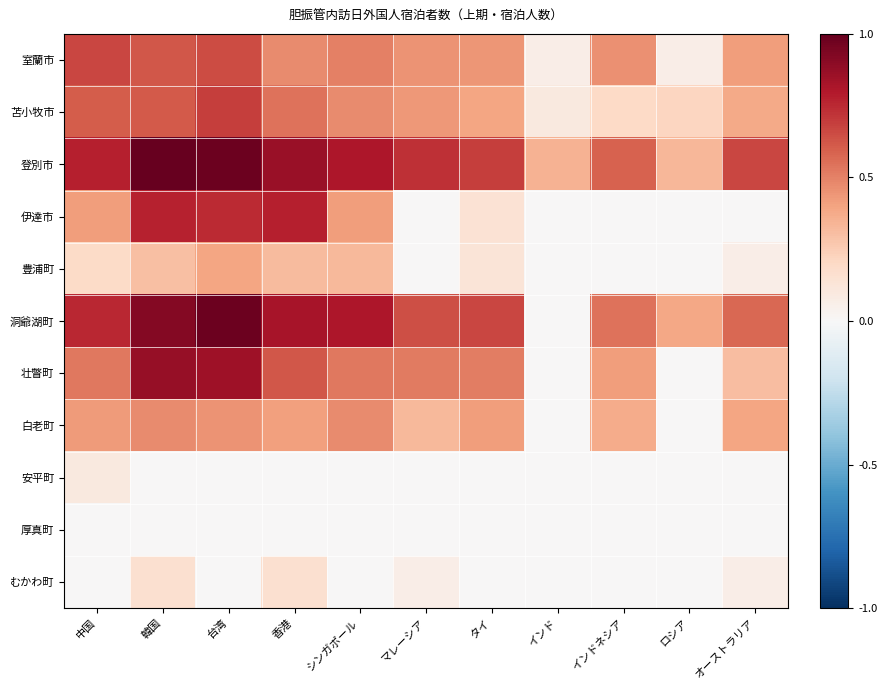

Count the number of data series in this chart.

11